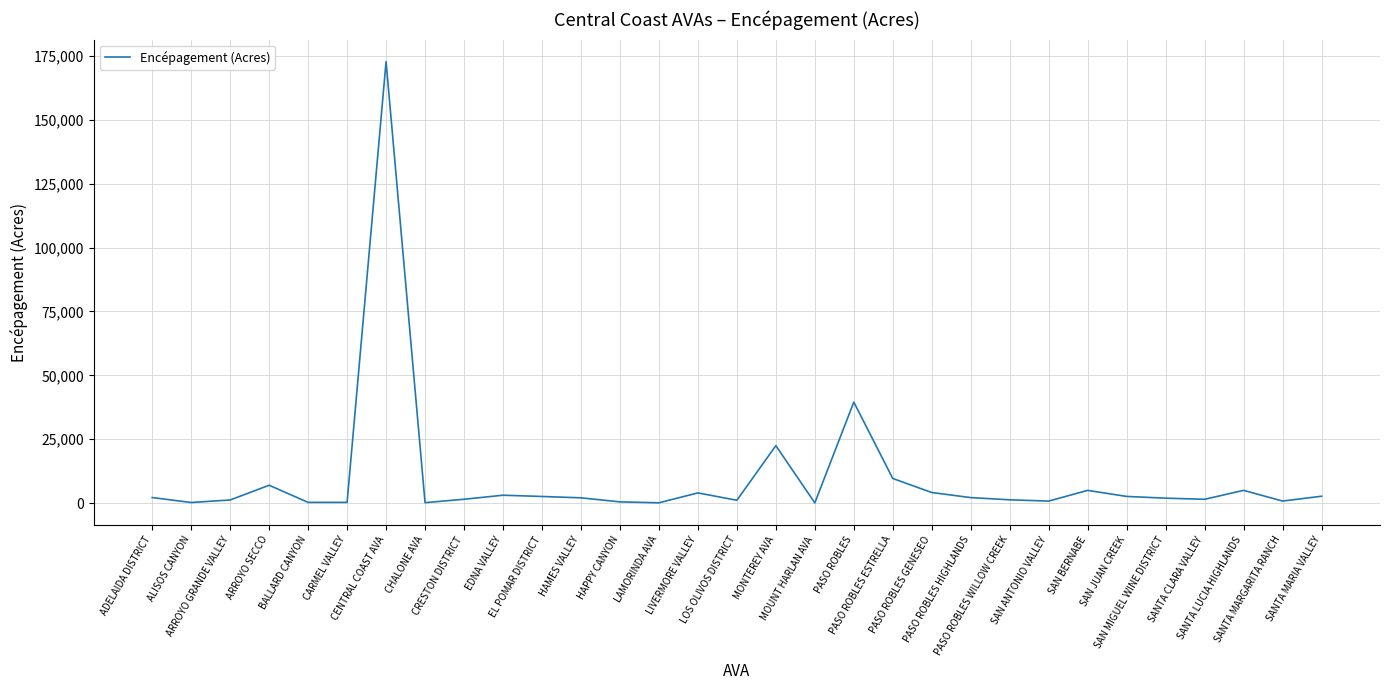

What is the greatest value displayed?

172800